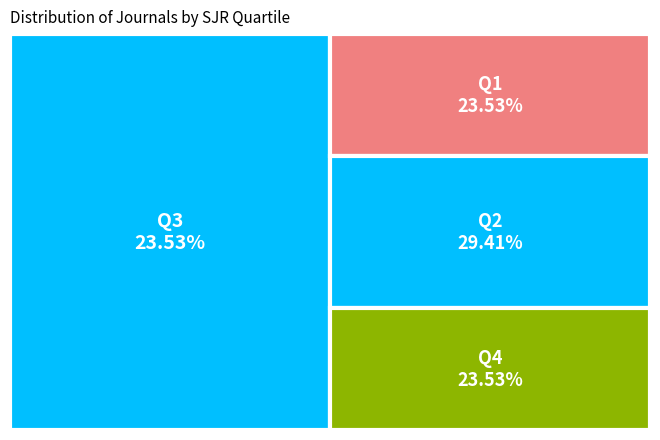

What portion of the pie excludes Q2?

70.6%